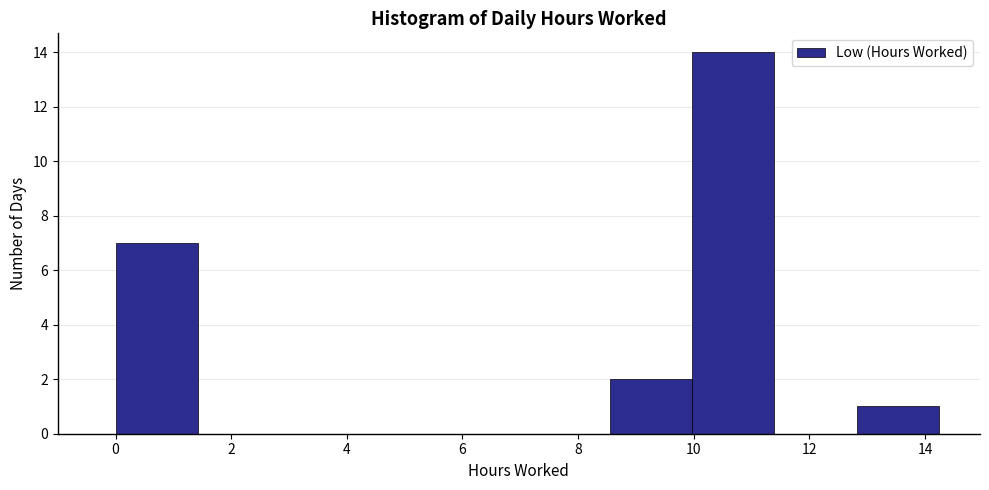

Reading left to right, transcribe this chart: for each bar, give the range it covers on the x-axis and its height. Neither the bar edges nor the heights are printed on the chart, so give them approximately, as read against the axes.

0.0 to 1.4: 7
1.4 to 2.8: 0
2.8 to 4.2: 0
4.2 to 5.6: 0
5.6 to 7.2: 0
7.2 to 8.6: 0
8.6 to 10.0: 2
10.0 to 11.4: 14
11.4 to 12.8: 0
12.8 to 14.2: 1